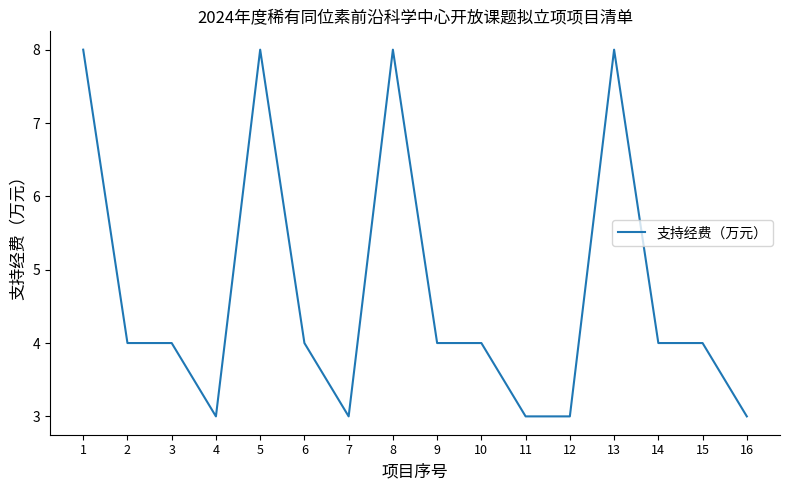

Reading left to right, extract all data points from this chart.

8	4	4	3	8	4	3	8	4	4	3	3	8	4	4	3